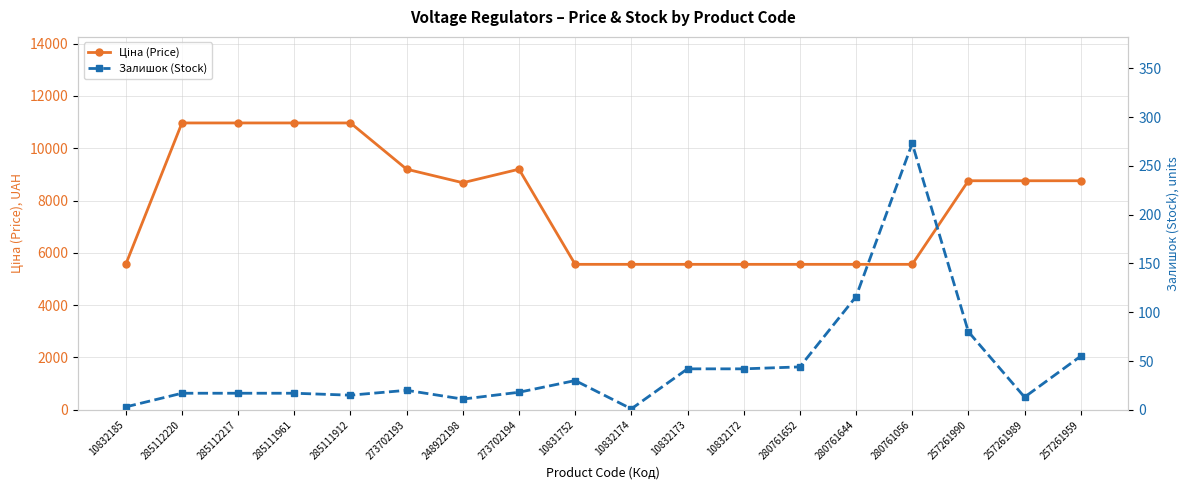

What is the difference between the second highest and second lowest values in the Ціна (Price) series?

5404.1